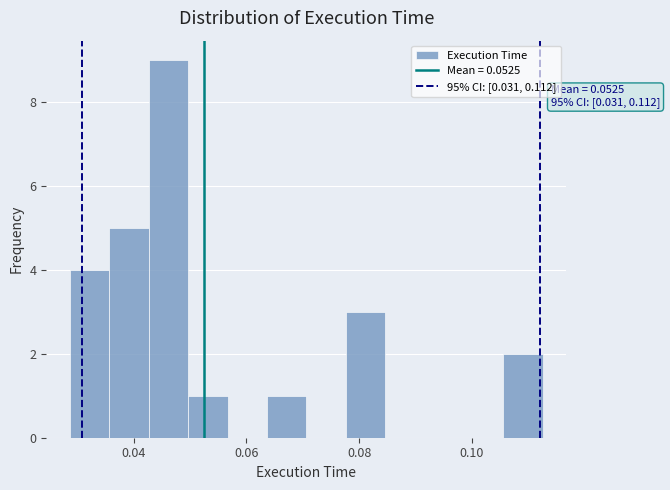

Read against the x-axis, roughly where is the centre of the tallest bar?

0.046